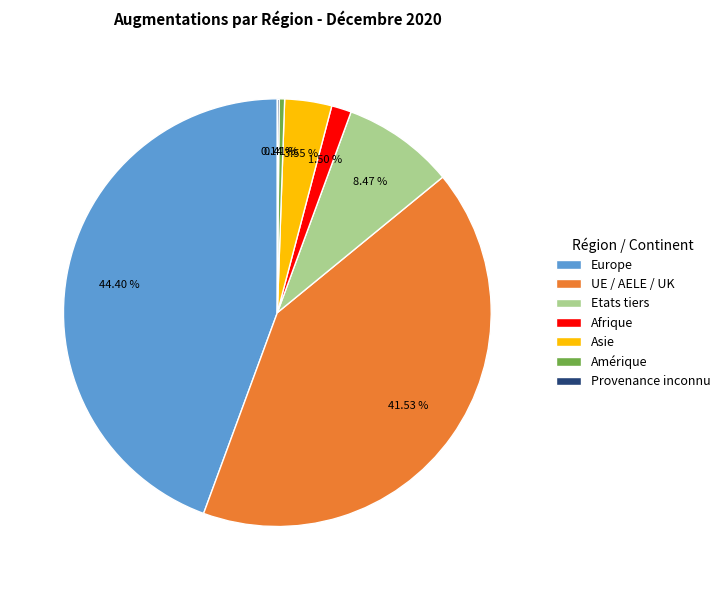

To the nearest percent, what is the combined percentage of Afrique and Etats tiers?

10%